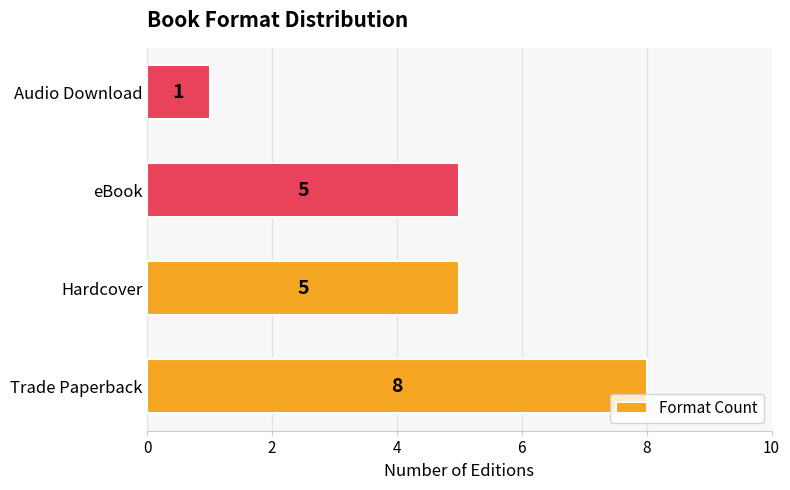

Between Hardcover and Audio Download, which is larger?

Hardcover